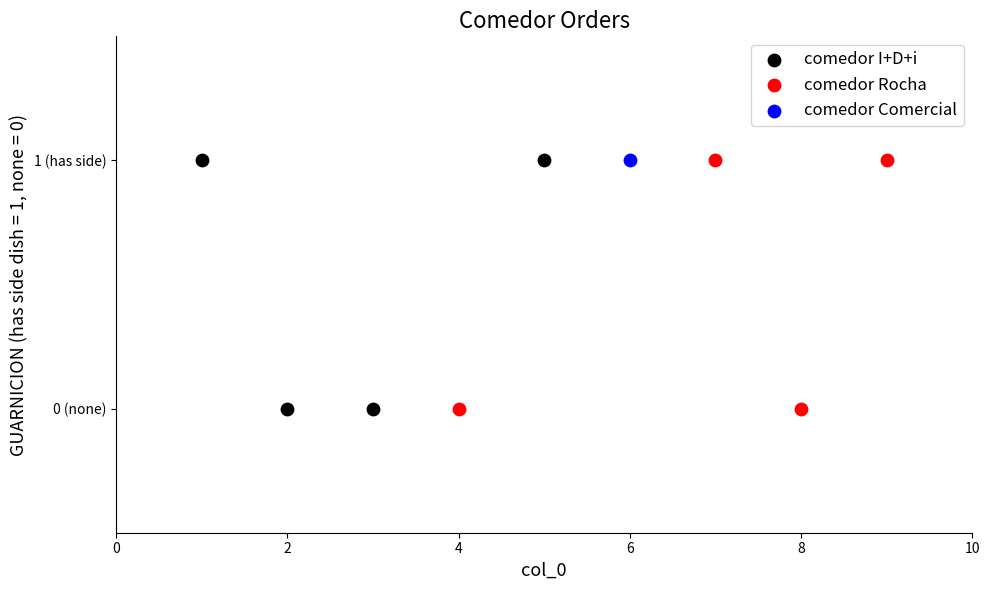

What are all the series names shown in the legend?

comedor I+D+i, comedor Rocha, comedor Comercial